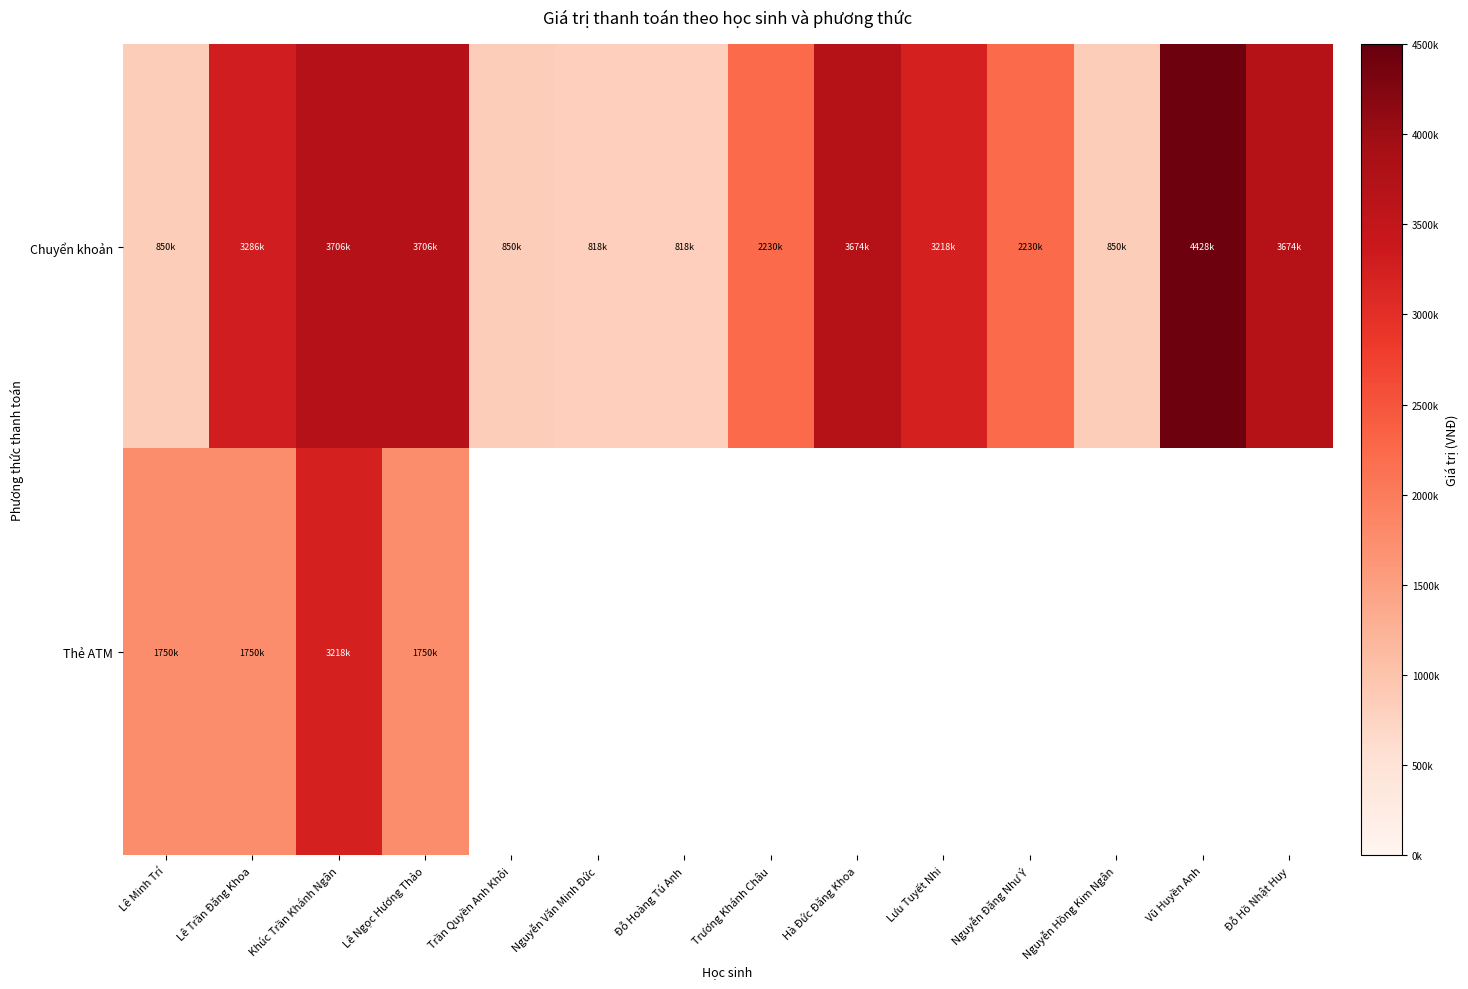

What is the minimum value for Thẻ ATM?

1750000.0